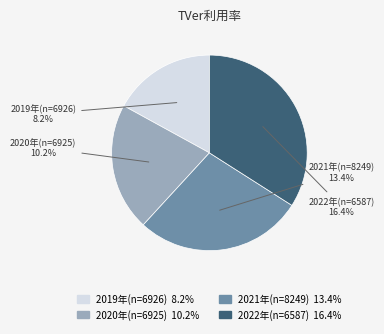

Is there any slice that represents more than half of the pie?

No